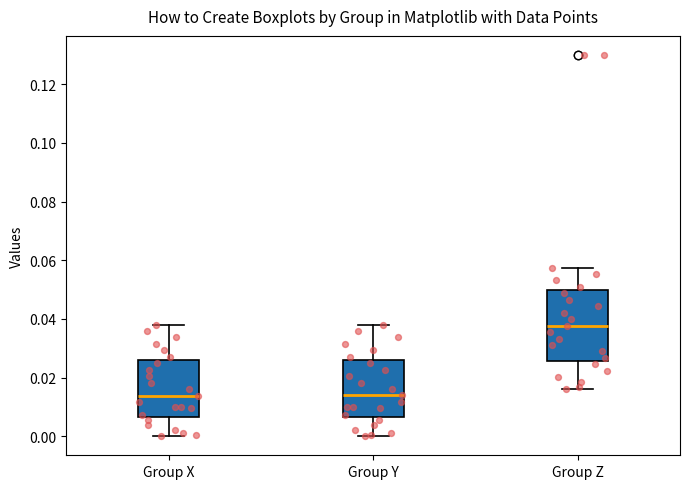

Where does the median line of the box for Group Y sit on the y-axis? The values are not printed on the chart, so give them approximately, as read against the axis.

0.014